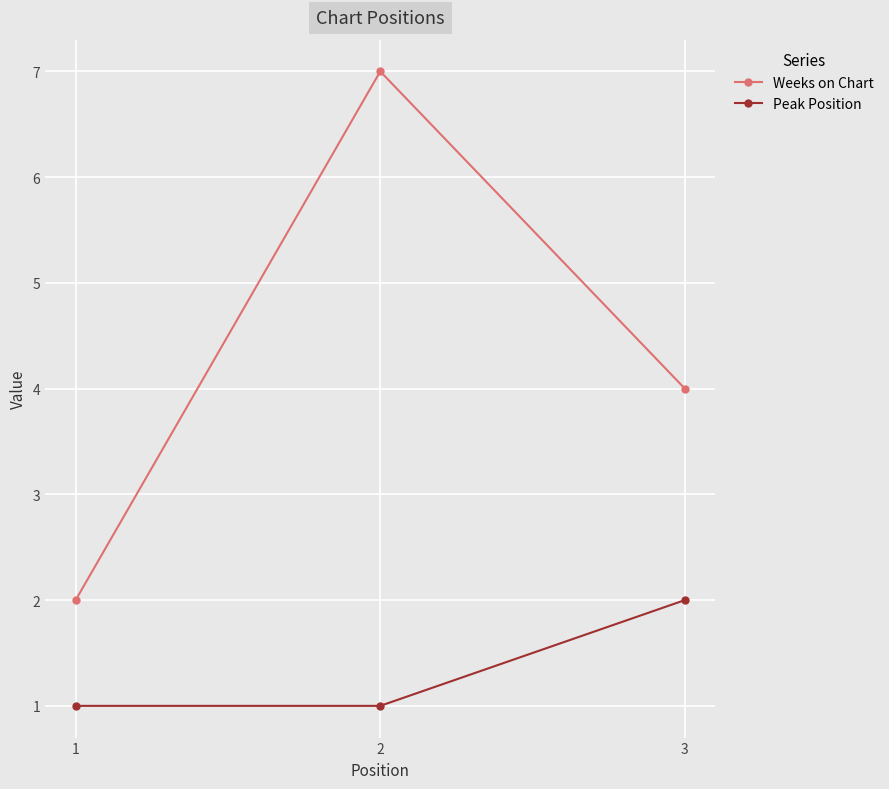

Between 2 and 3, which series saw the biggest shift?

Weeks on Chart